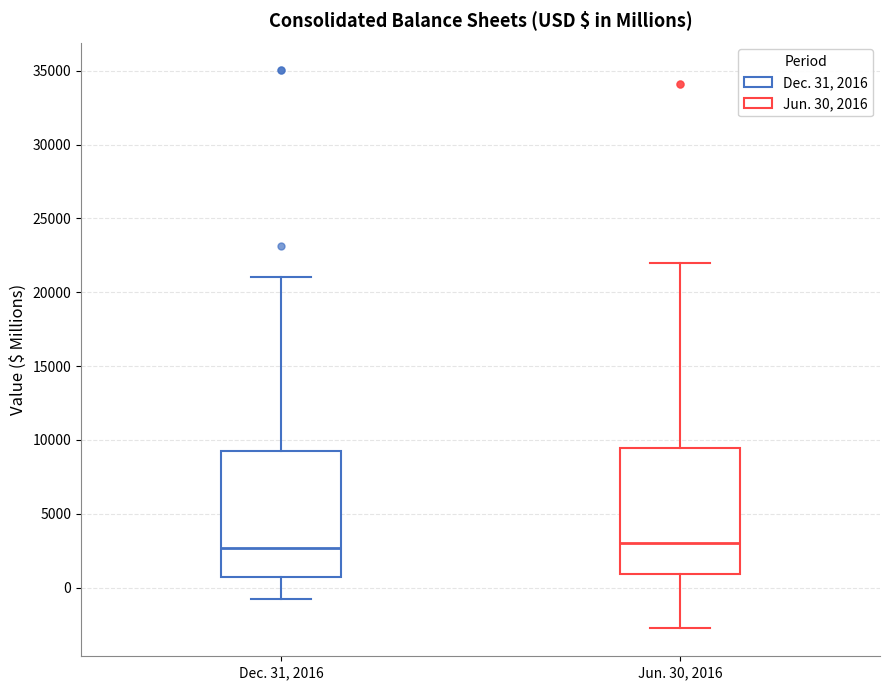

Reading left to right, transcribe this box plot: for each box, give where its median line is, the range the box spans, and where its two whiskers end, as read against the y-axis. The values are not printed on the chart, so give them approximately, as read against the axis.

Dec. 31, 2016: median 2500, box 500 to 9500, whiskers -1000 to 21000
Jun. 30, 2016: median 3000, box 1000 to 9500, whiskers -3000 to 22000